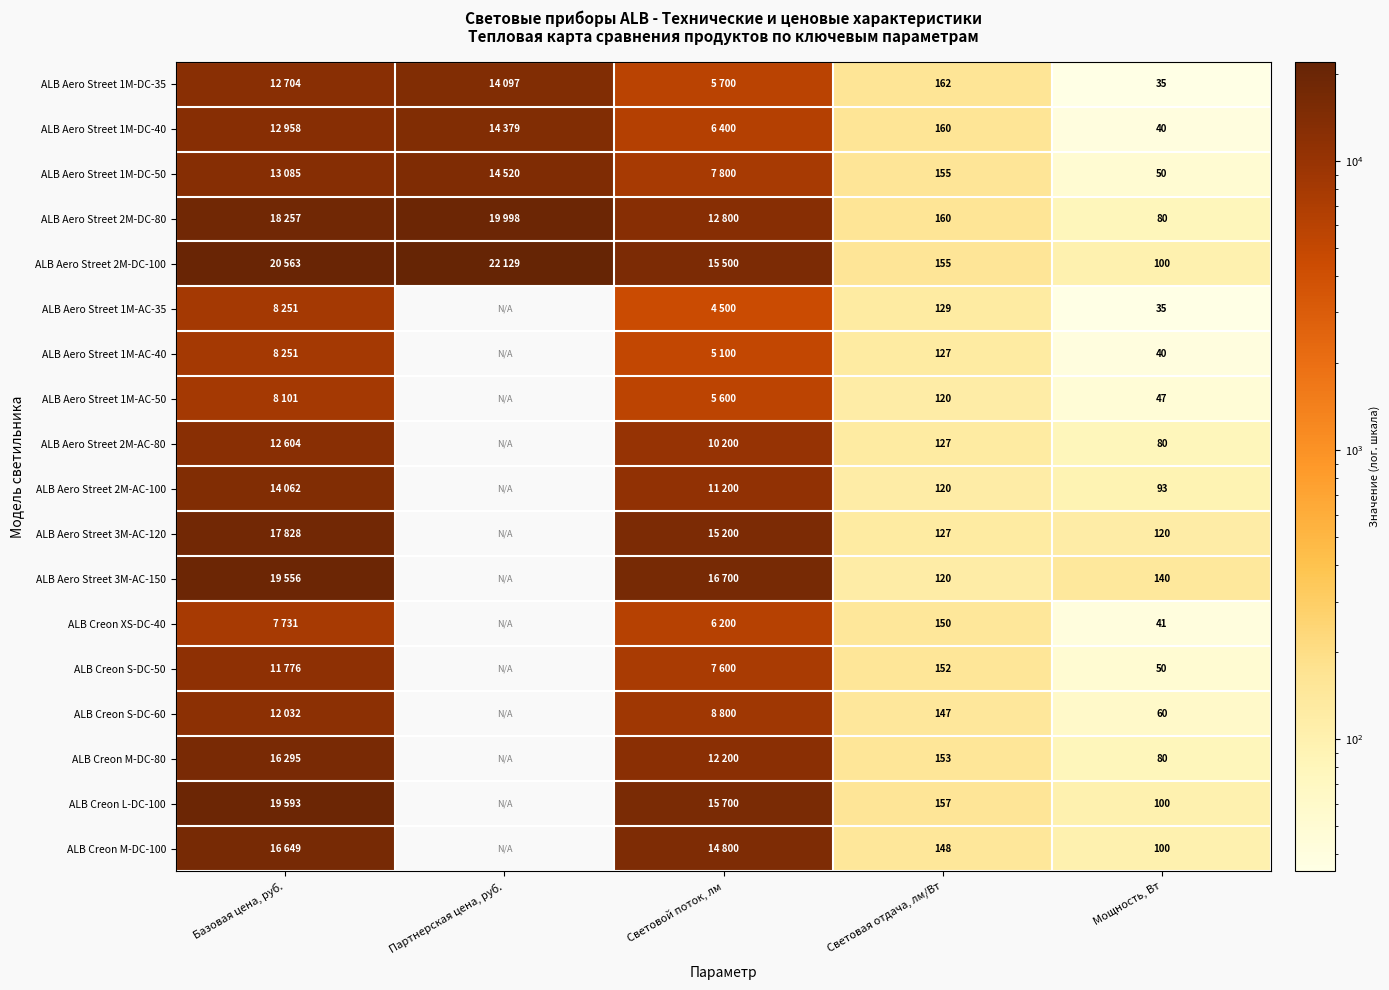

Is the value of ALB Aero Street 1M-DC-35 at Мощность, Вт greater than the value of ALB Creon L-DC-100 at Мощность, Вт?

No